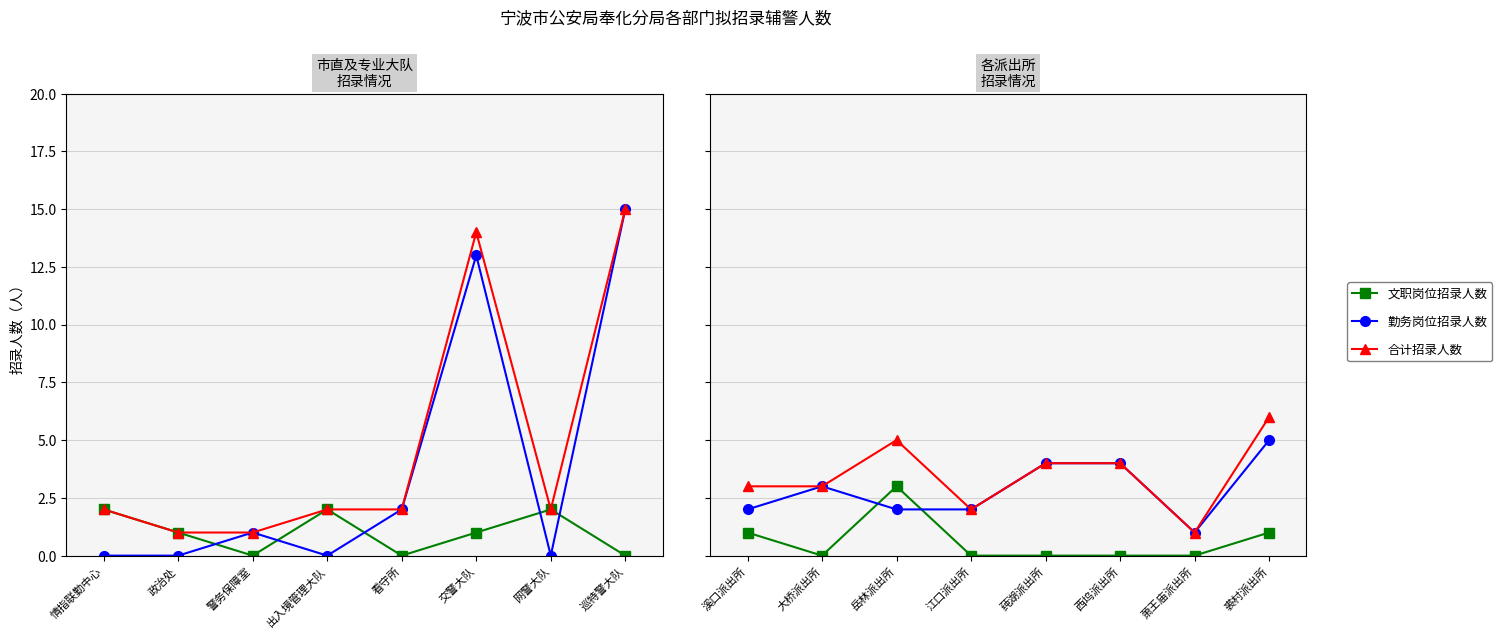

True or false: 合计招录人数 has more than 1 points higher than both neighbors.

False